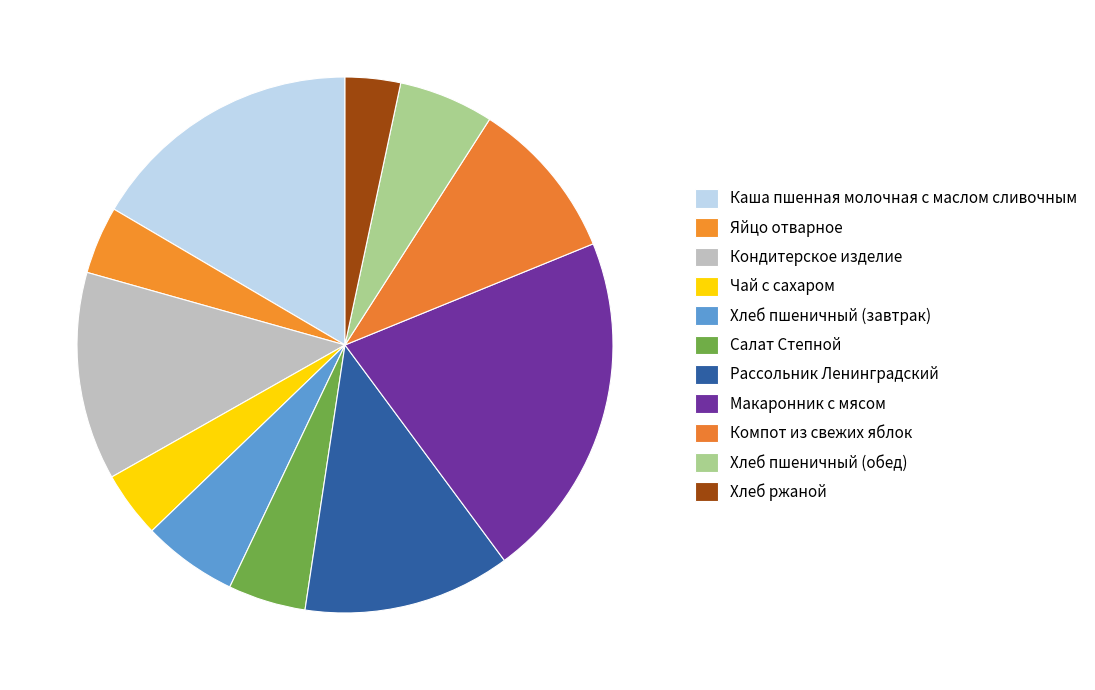

Does any single category account for the majority?

No